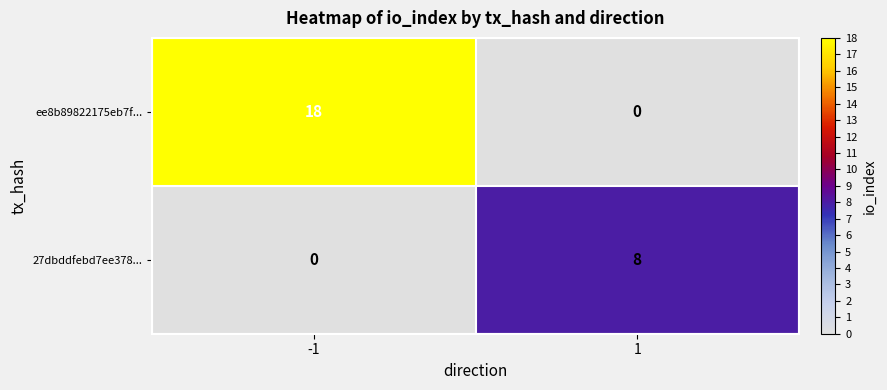

Rank the series at 1 from highest to lowest value.

27dbddfebd7ee378..., ee8b89822175eb7f...